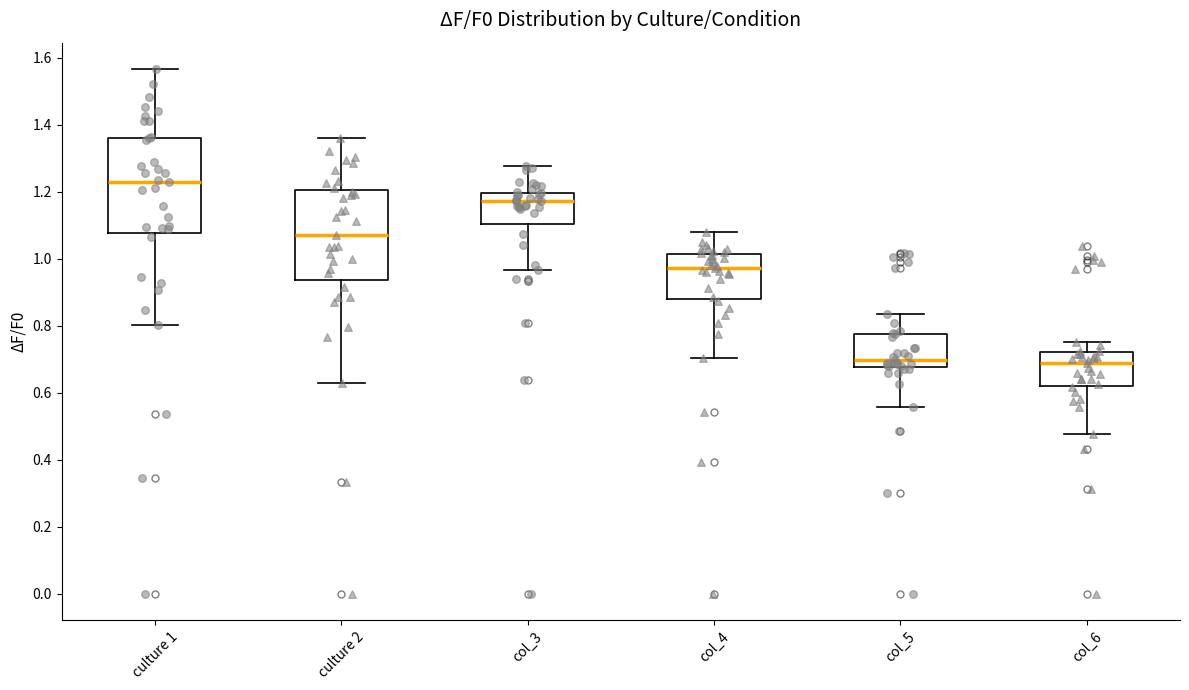

Reading left to right, transcribe this box plot: for each box, give where its median line is, the range the box spans, and where its two whiskers end, as read against the y-axis. The values are not printed on the chart, so give them approximately, as read against the axis.

culture 1: median 1.22, box 1.08 to 1.36, whiskers 0.80 to 1.56
culture 2: median 1.06, box 0.94 to 1.20, whiskers 0.64 to 1.36
col_3: median 1.18, box 1.10 to 1.20, whiskers 0.96 to 1.28
col_4: median 0.98, box 0.88 to 1.02, whiskers 0.70 to 1.08
col_5: median 0.70, box 0.68 to 0.78, whiskers 0.56 to 0.84
col_6: median 0.68, box 0.62 to 0.72, whiskers 0.48 to 0.76